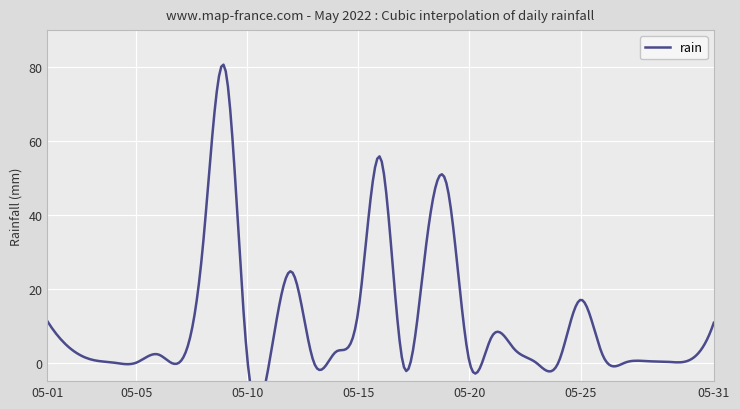

Approximately how many times larger is the value at 2022-05-19 compared to 2022-05-15?

3.4